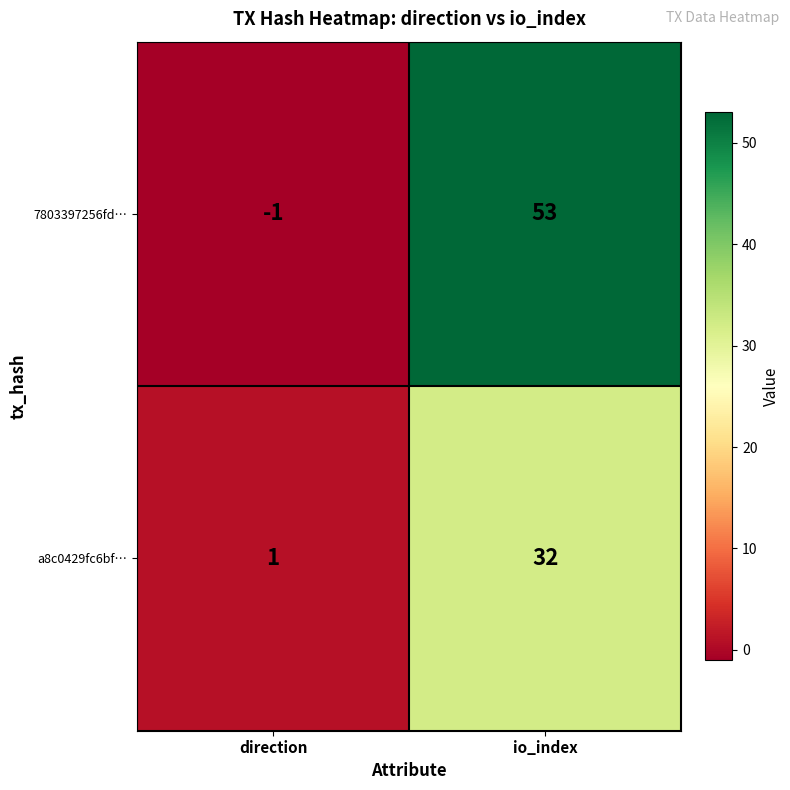

What is the approximate value of a8c0429fc6bf… at io_index, to the nearest 5?

30